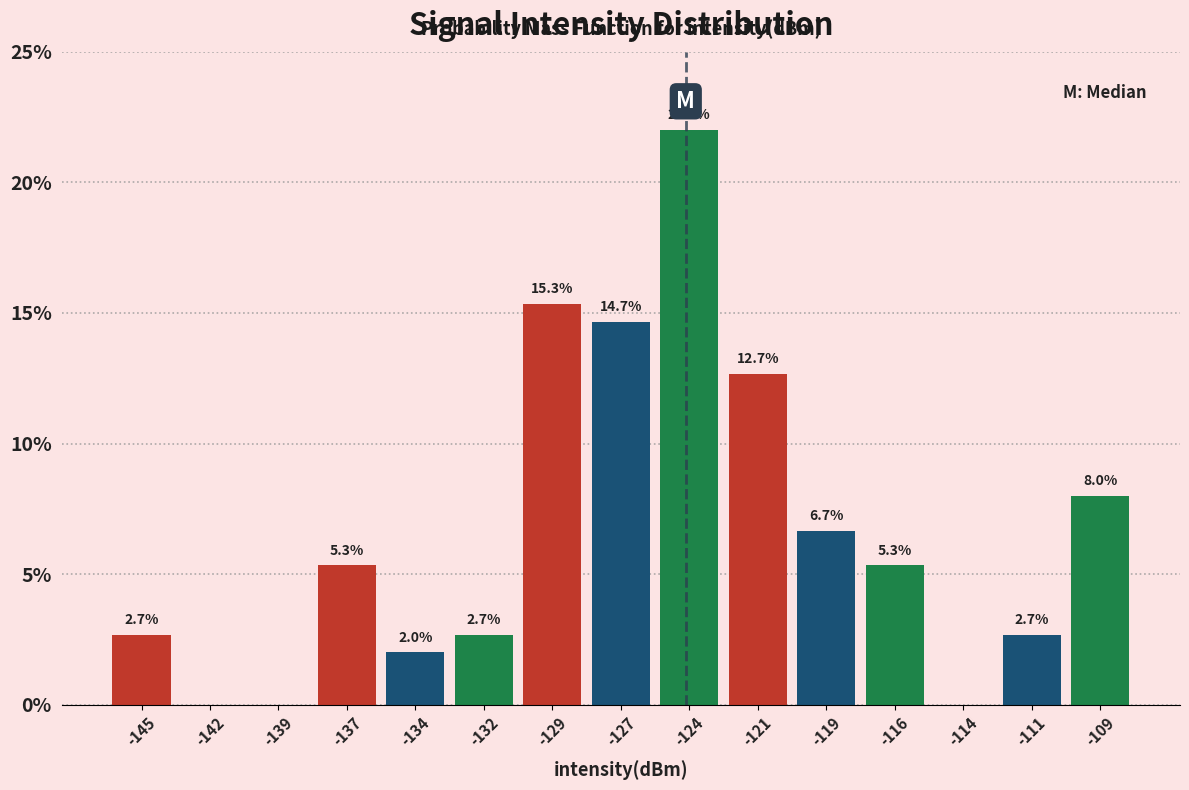

Reading right to left, what are all the values shown in this chart?

-109=8.0	-111=2.7	-114=0.0	-116=5.3	-119=6.7	-121=12.7	-124=22.0	-127=14.7	-129=15.3	-132=2.7	-134=2.0	-137=5.3	-139=0.0	-142=0.0	-145=2.7